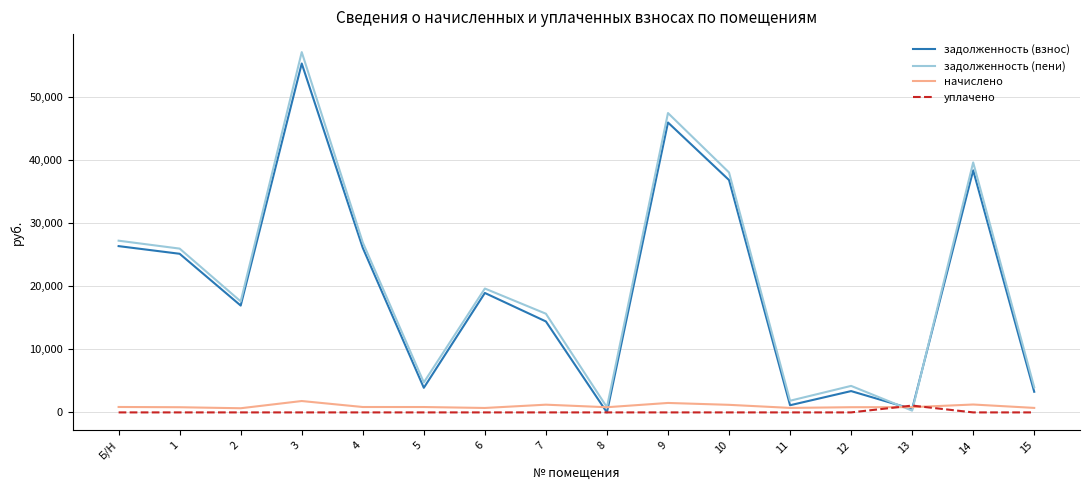

Does the chart display data point markers on the line(s)?

No